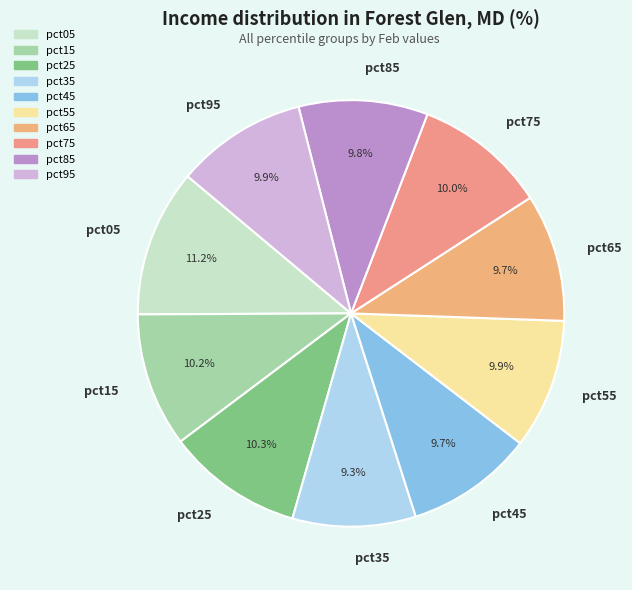

To the nearest percent, what is the combined percentage of pct65 and pct95?

20%